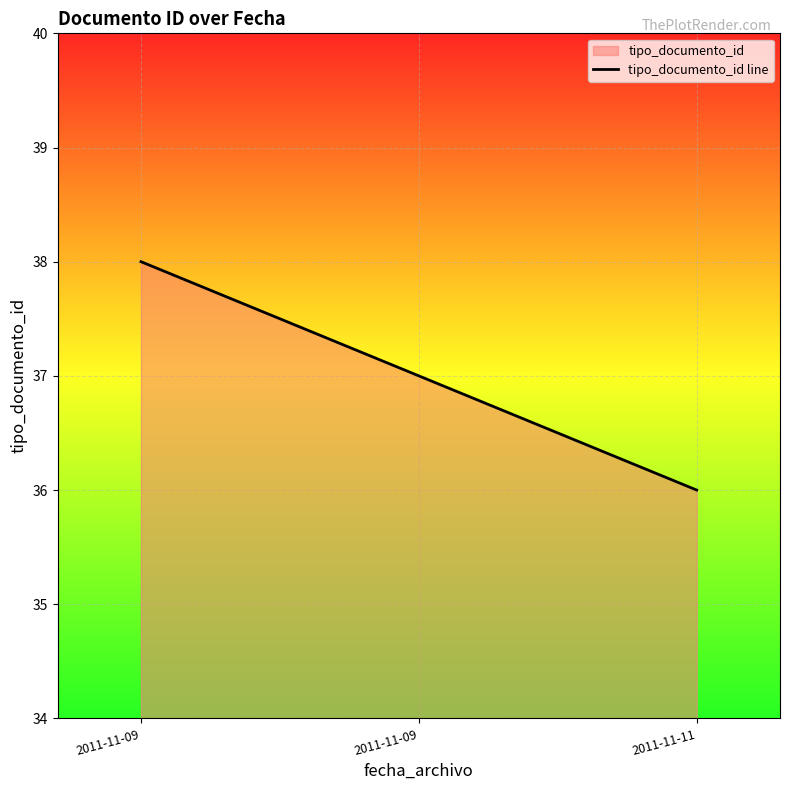

How many data points are less than 37?

1